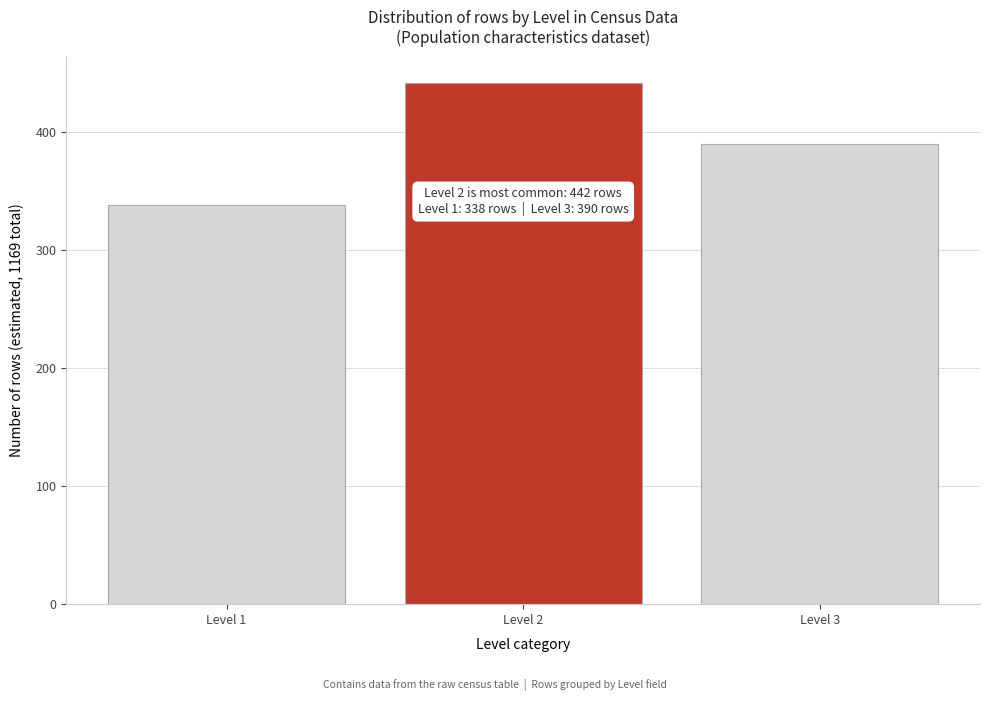

Reading left to right, extract all data points from this chart.

338	442	390